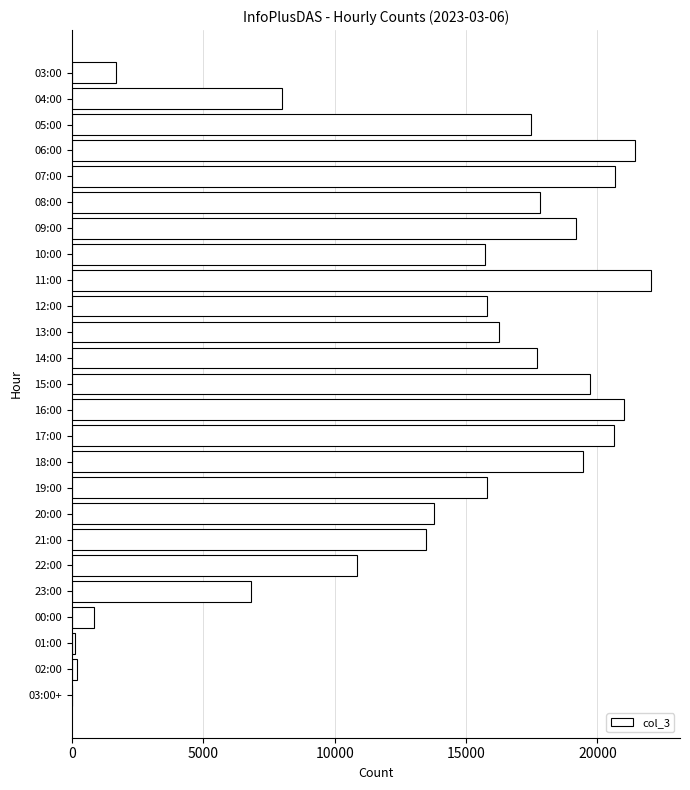

What is the sum of all values?

336393